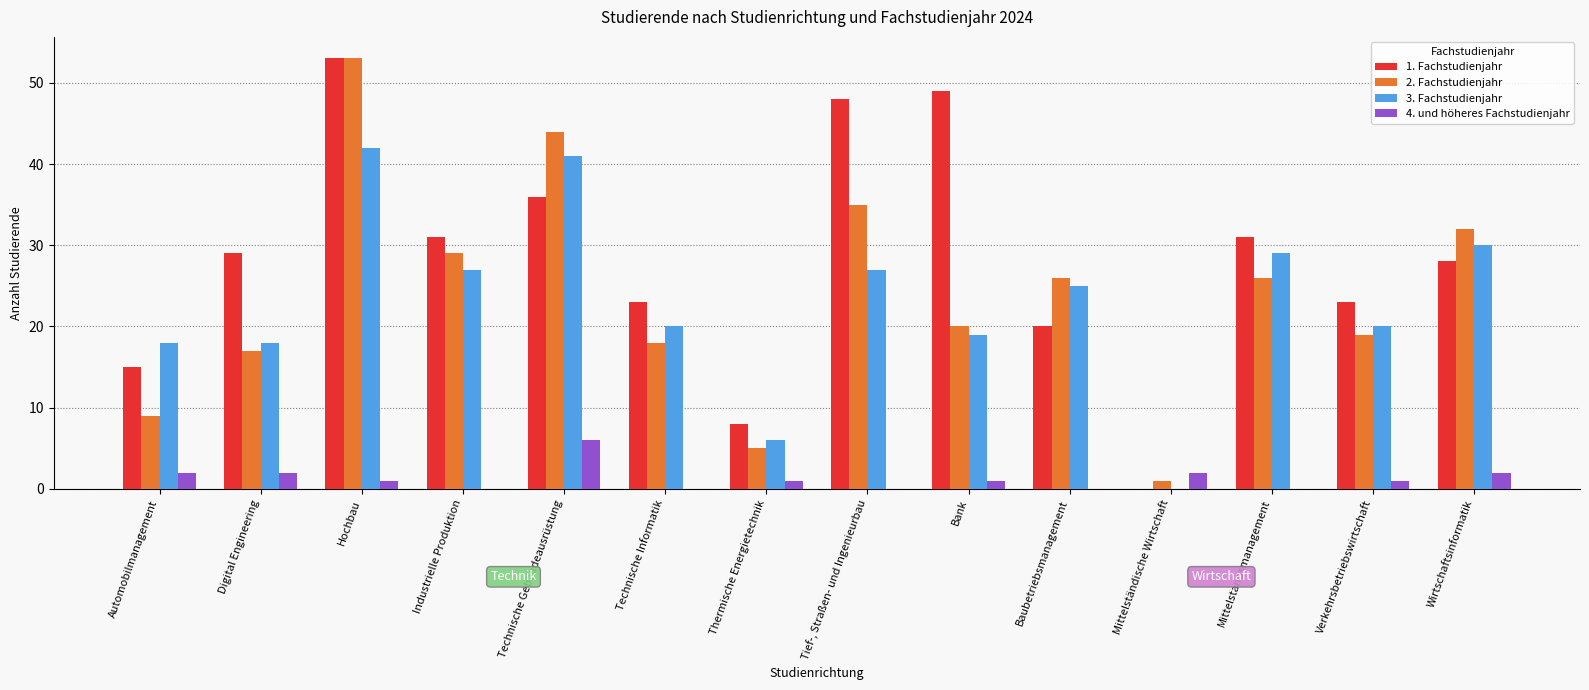

How many values in 1. Fachstudienjahr are above zero?

13